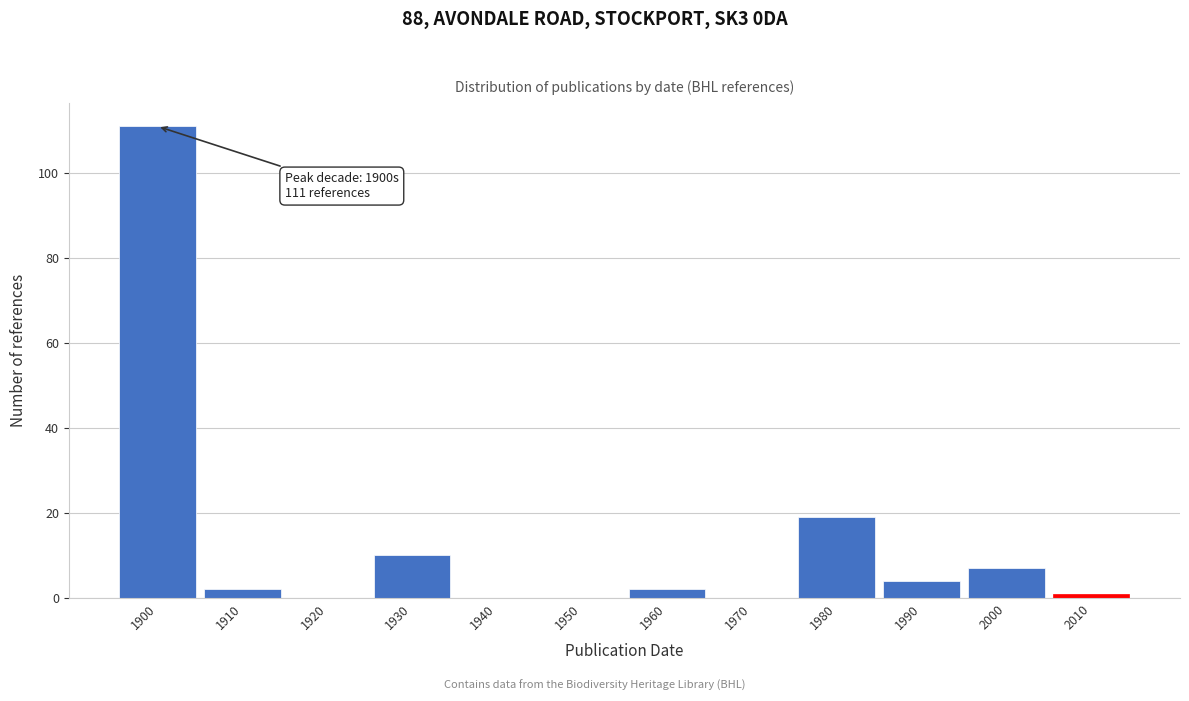

Reading left to right, what are all the values shown in this chart?

1900=111	1910=2	1920=0	1930=10	1940=0	1950=0	1960=2	1970=0	1980=19	1990=4	2000=7	2010=1